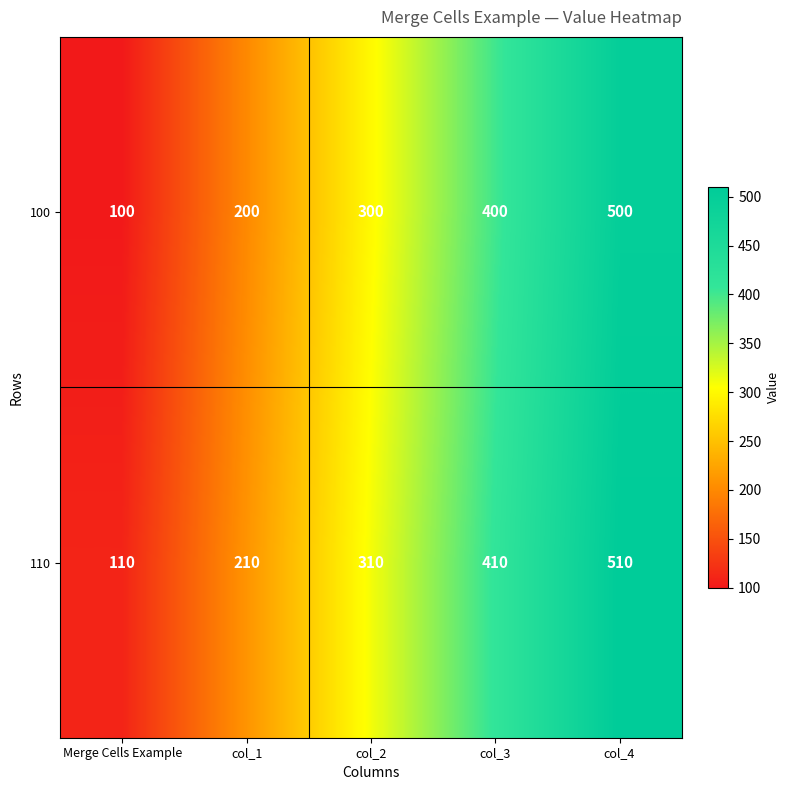

Rank the series by their average value, from highest to lowest.

110, 100